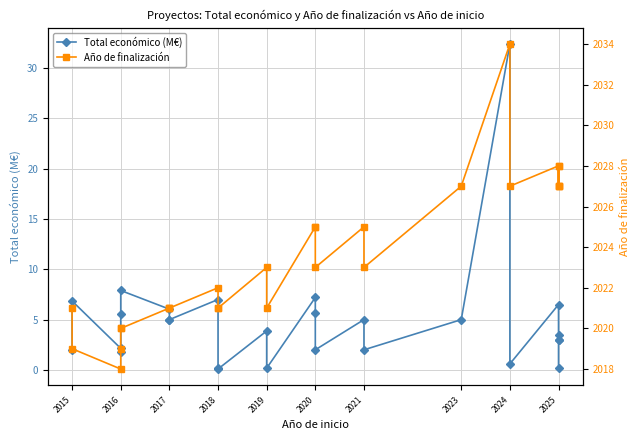

True or false: Total económico (M€) and Año de finalización intersect in this chart.

False